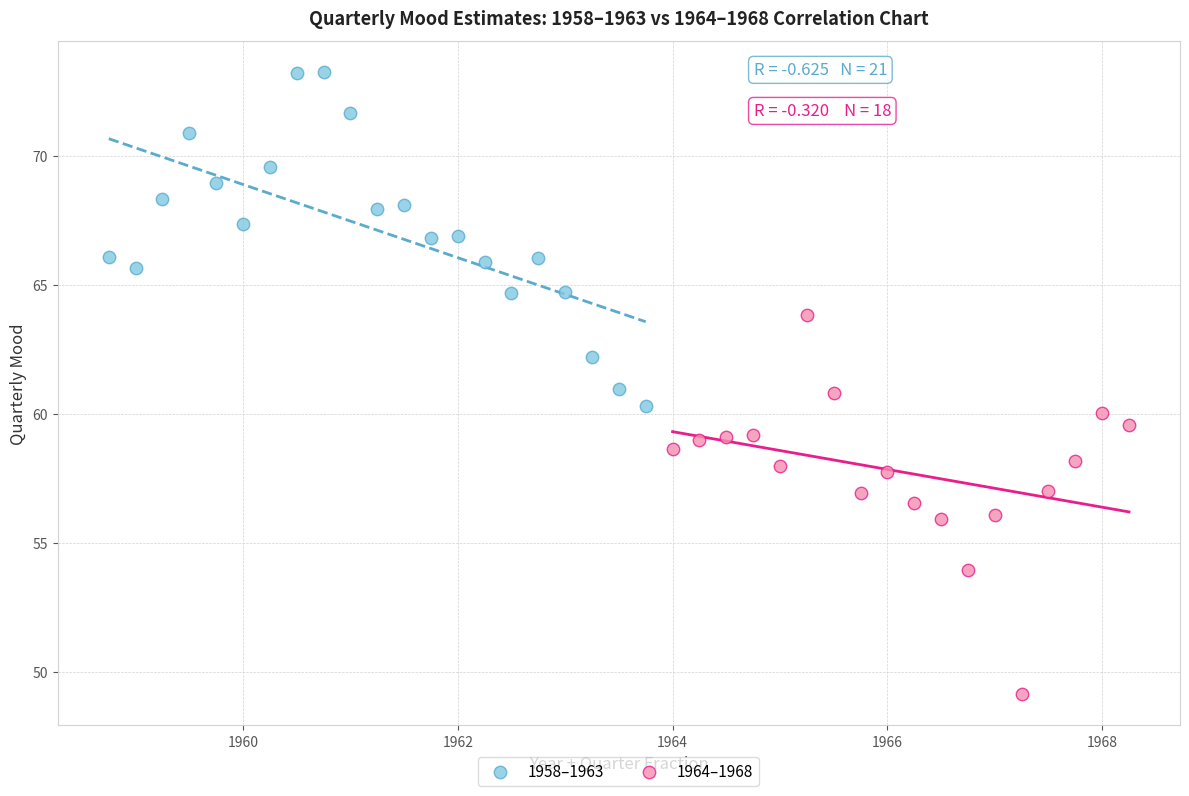

Which series contains the highest Y value?

1958–1963